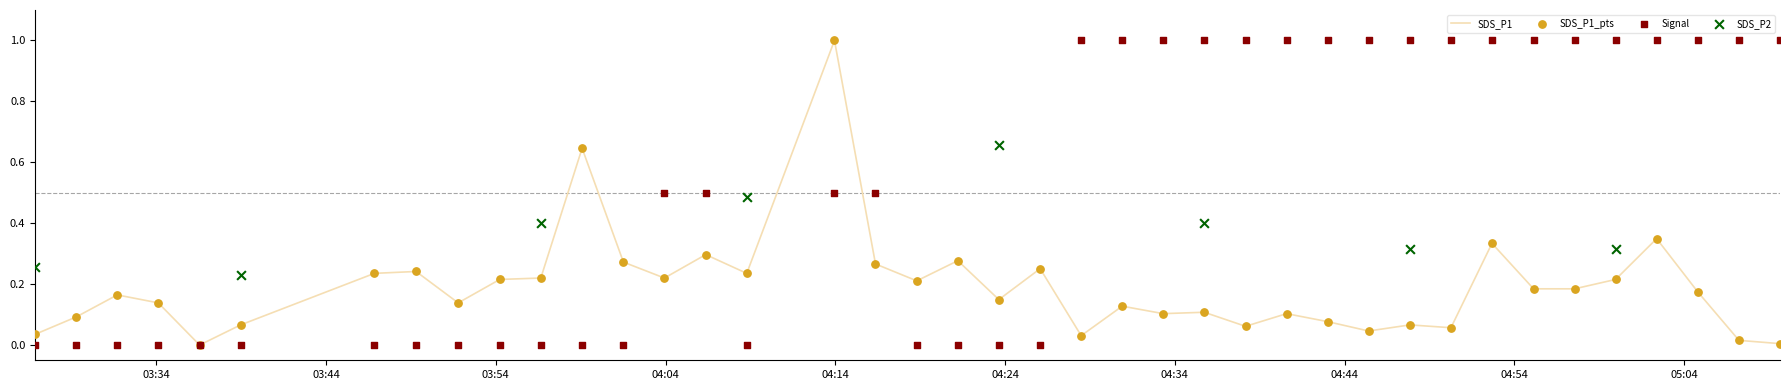

Which series has the largest total across all categories?

Signal